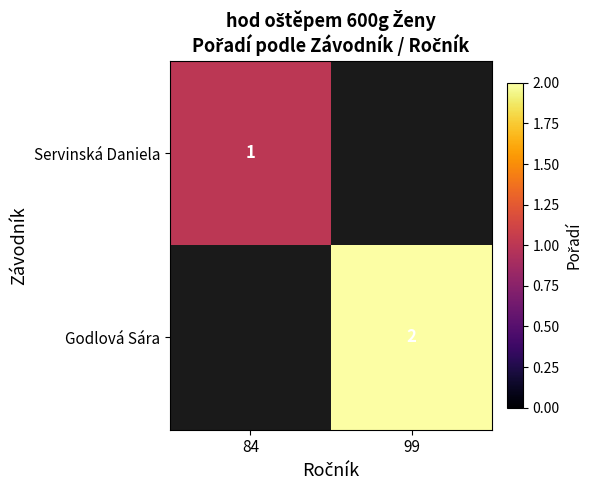

Which category has the highest value in the Godlová Sára series?

84